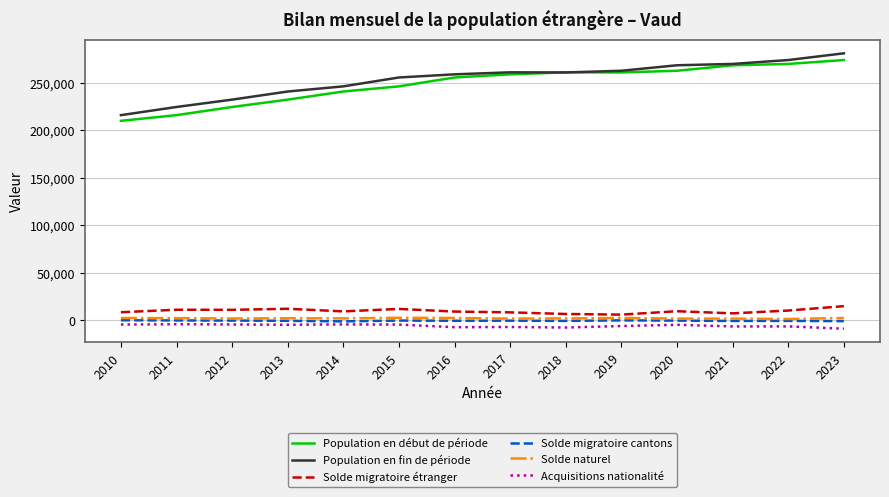

Which category has the highest value across all series?

2023